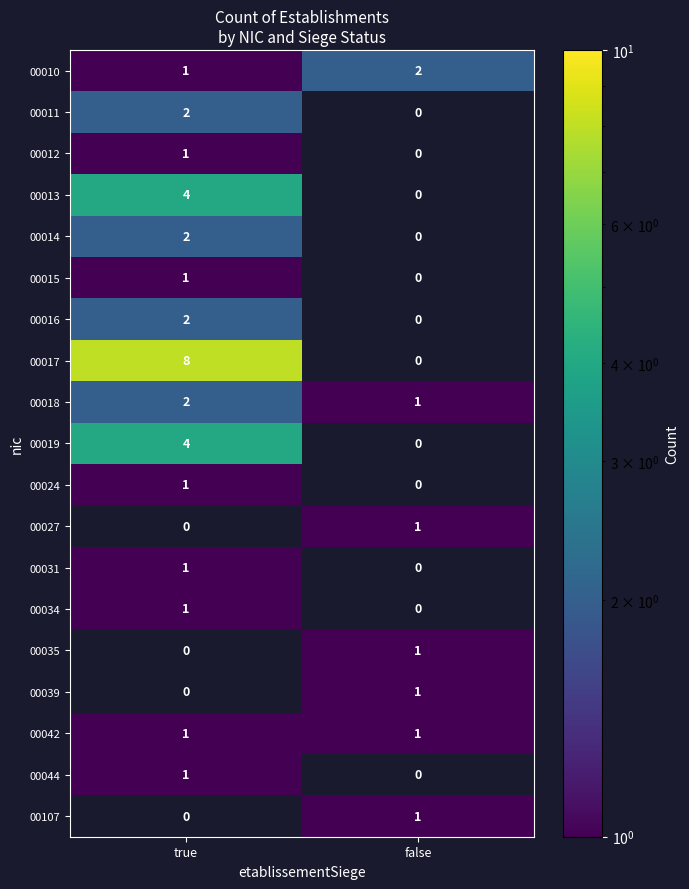

The value of 00010 at true is 1. True or false?

True